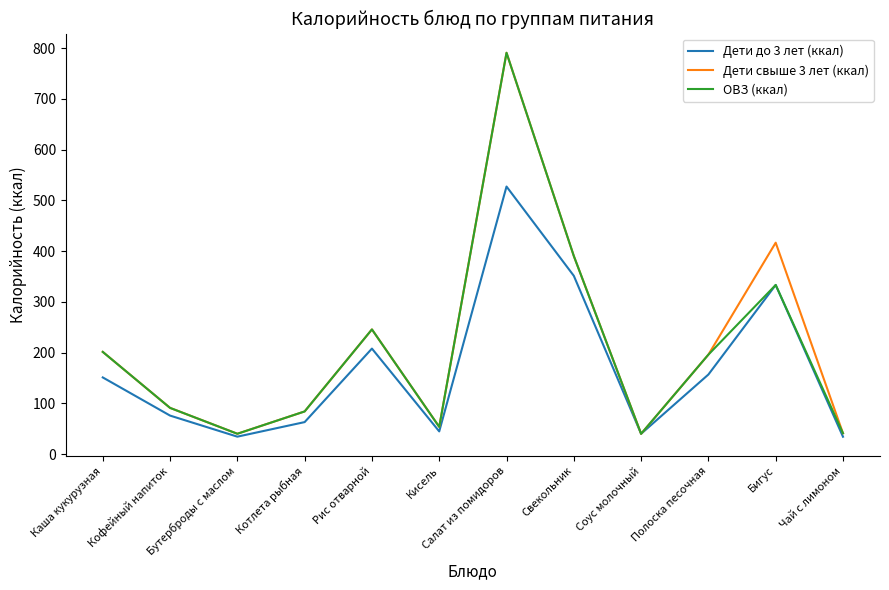

How many series are shown in this chart?

3